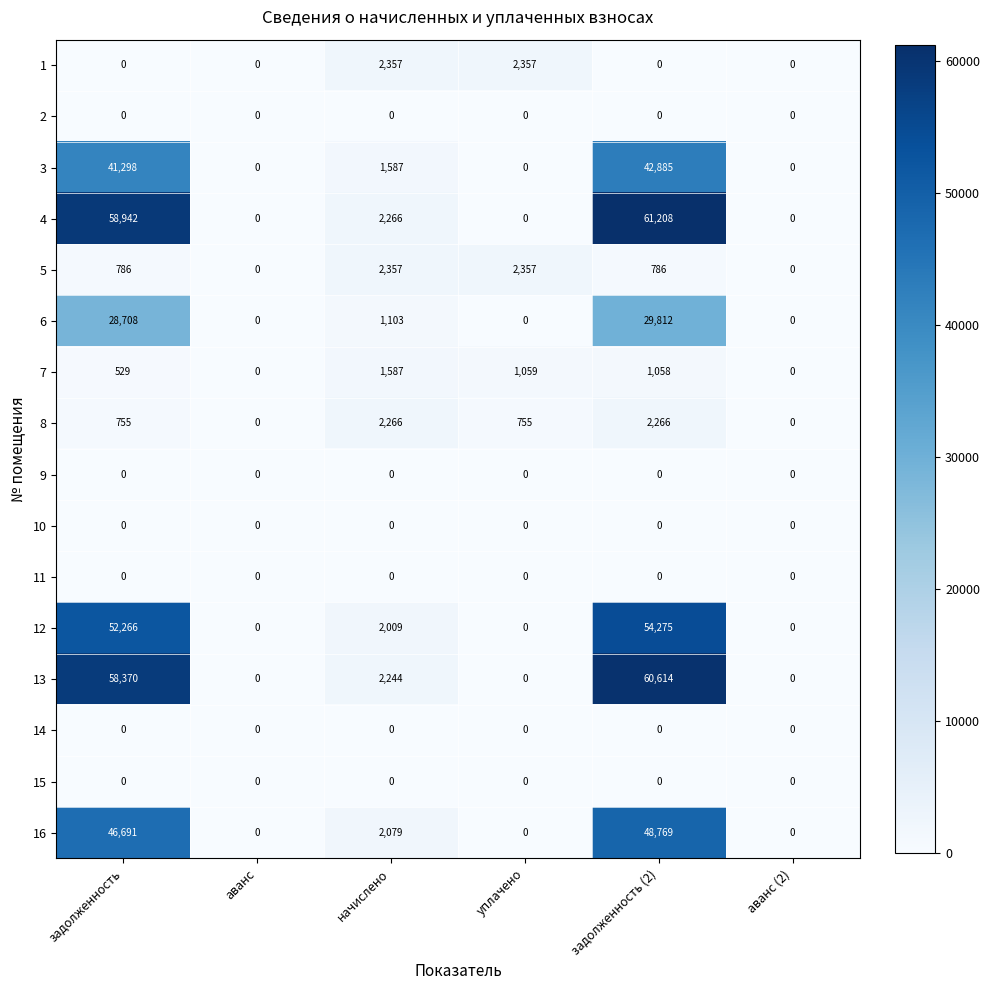

The value of 4 at задолженность is 16694. True or false?

False